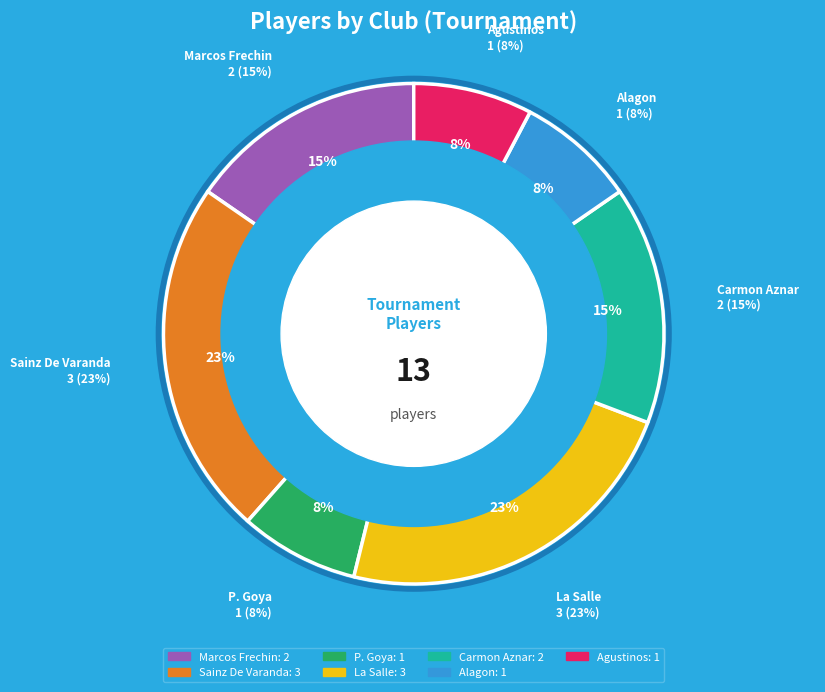

Rank the categories by value from highest to lowest.

Sainz De Varanda, La Salle, Marcos Frechin, Carmon Aznar, P. Goya, Alagon, Agustinos